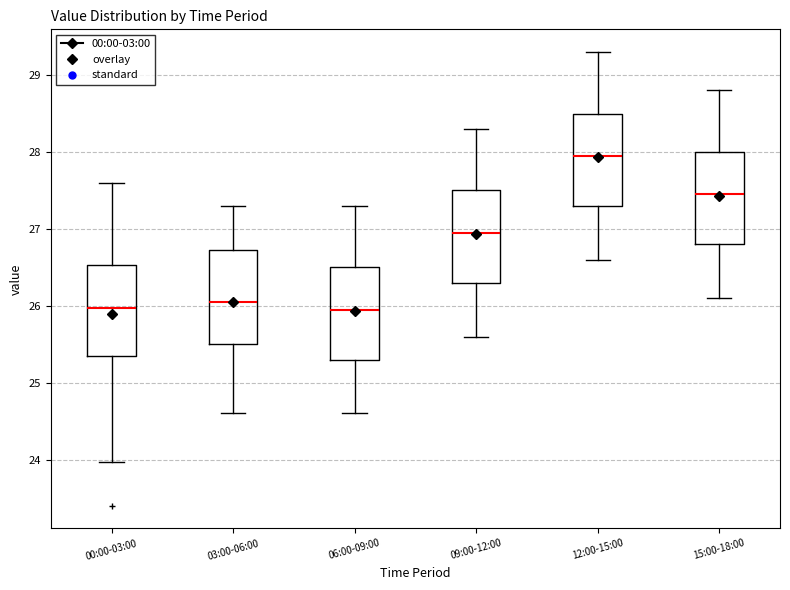

Reading left to right, transcribe this box plot: for each box, give where its median line is, the range the box spans, and where its two whiskers end, as read against the y-axis. The values are not printed on the chart, so give them approximately, as read against the axis.

00:00-03:00: median 26.0, box 25.4 to 26.5, whiskers 24.0 to 27.6
03:00-06:00: median 26.1, box 25.5 to 26.7, whiskers 24.6 to 27.3
06:00-09:00: median 26.0, box 25.3 to 26.5, whiskers 24.6 to 27.3
09:00-12:00: median 27.0, box 26.3 to 27.5, whiskers 25.6 to 28.3
12:00-15:00: median 28.0, box 27.3 to 28.5, whiskers 26.6 to 29.3
15:00-18:00: median 27.5, box 26.8 to 28.0, whiskers 26.1 to 28.8